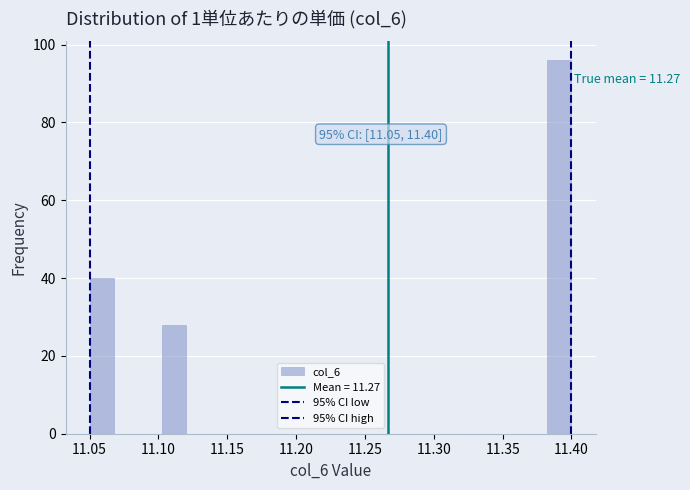

Read against the x-axis, roughly where is the centre of the tallest bar?

11.390